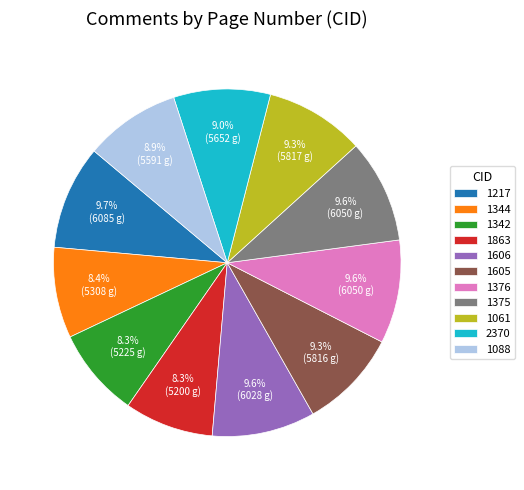

To the nearest percent, what is the difference between the largest and smallest slice percentages?

1%